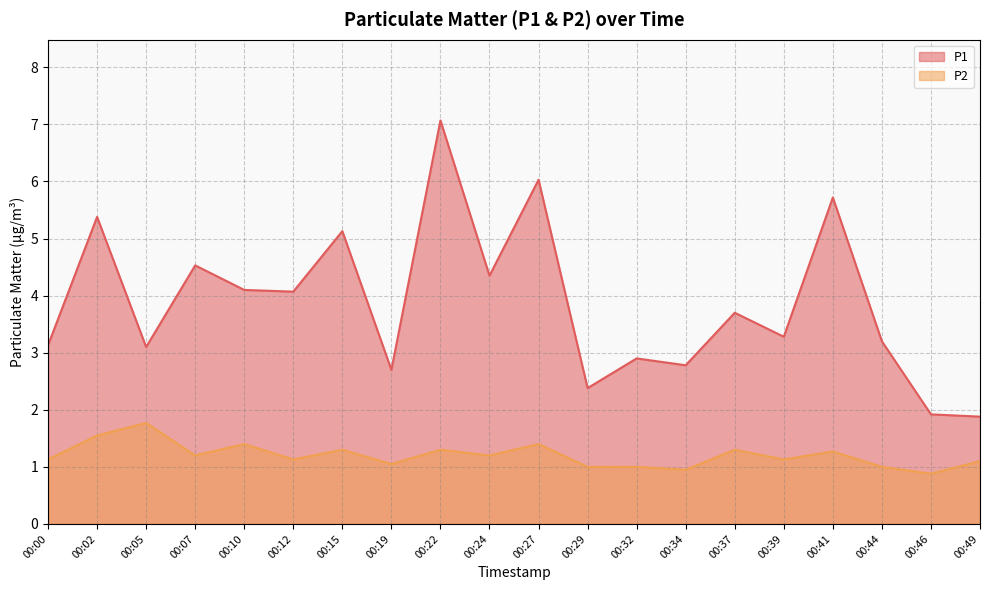

How many lines are shown in the chart?

2